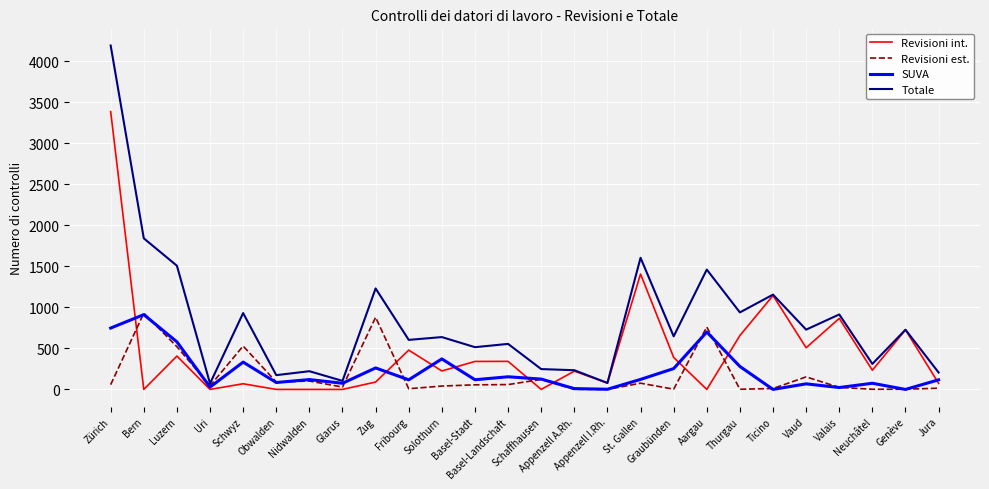

What is the maximum value shown in the chart?

4193